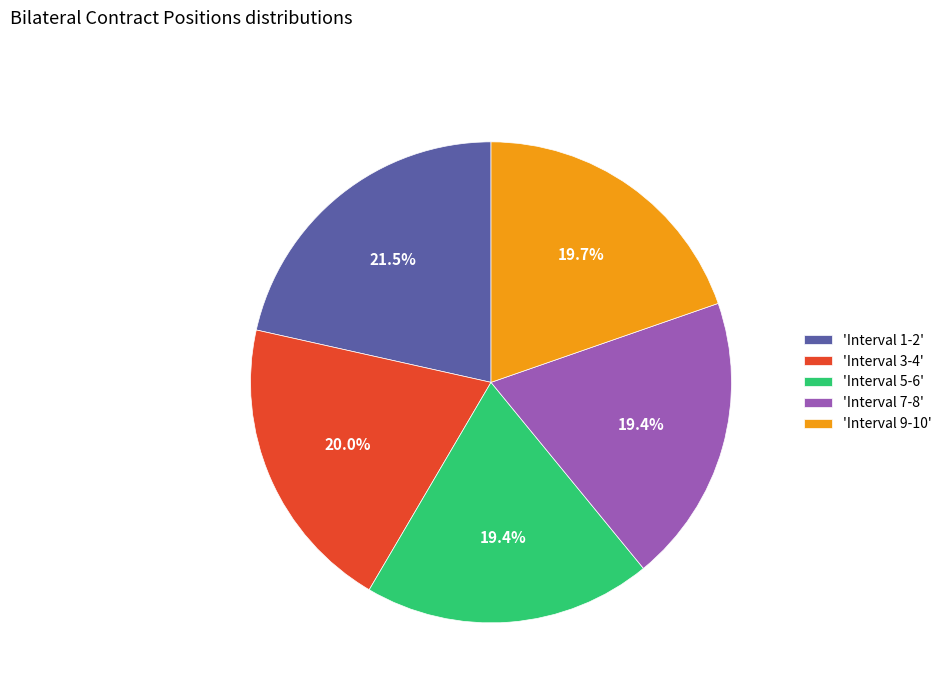

What is the ratio of the value at 'Interval 5-6' to the value at 'Interval 1-2'?

0.9